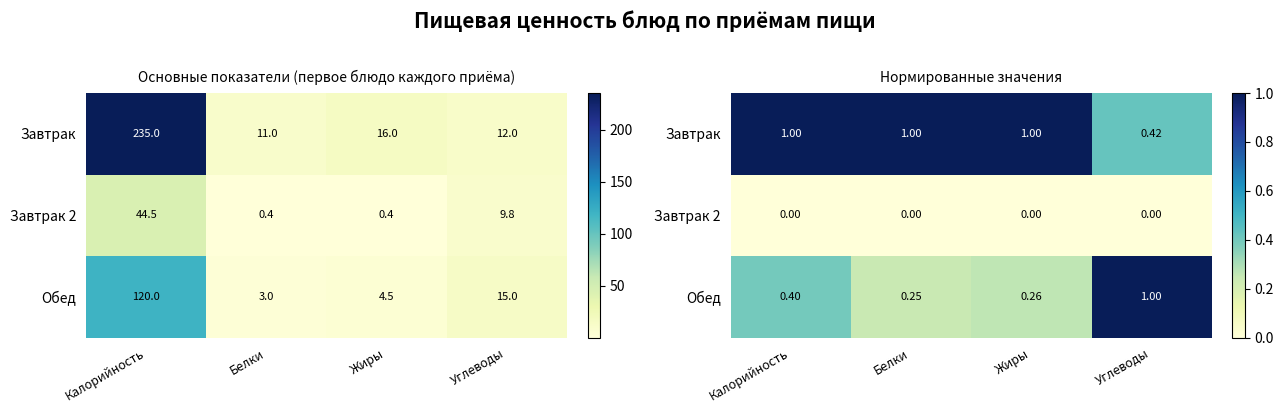

What is the difference between the Обед values at Углеводы and Белки?

0.8